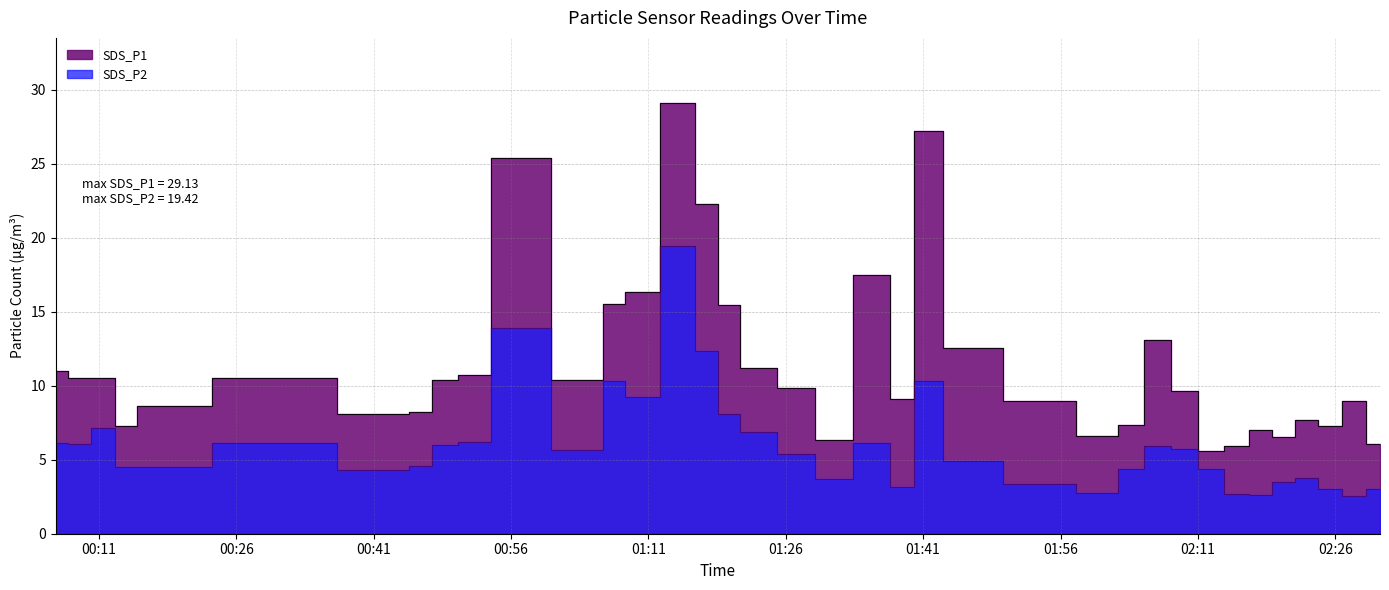

What are all the series names shown in the legend?

SDS_P1, SDS_P2